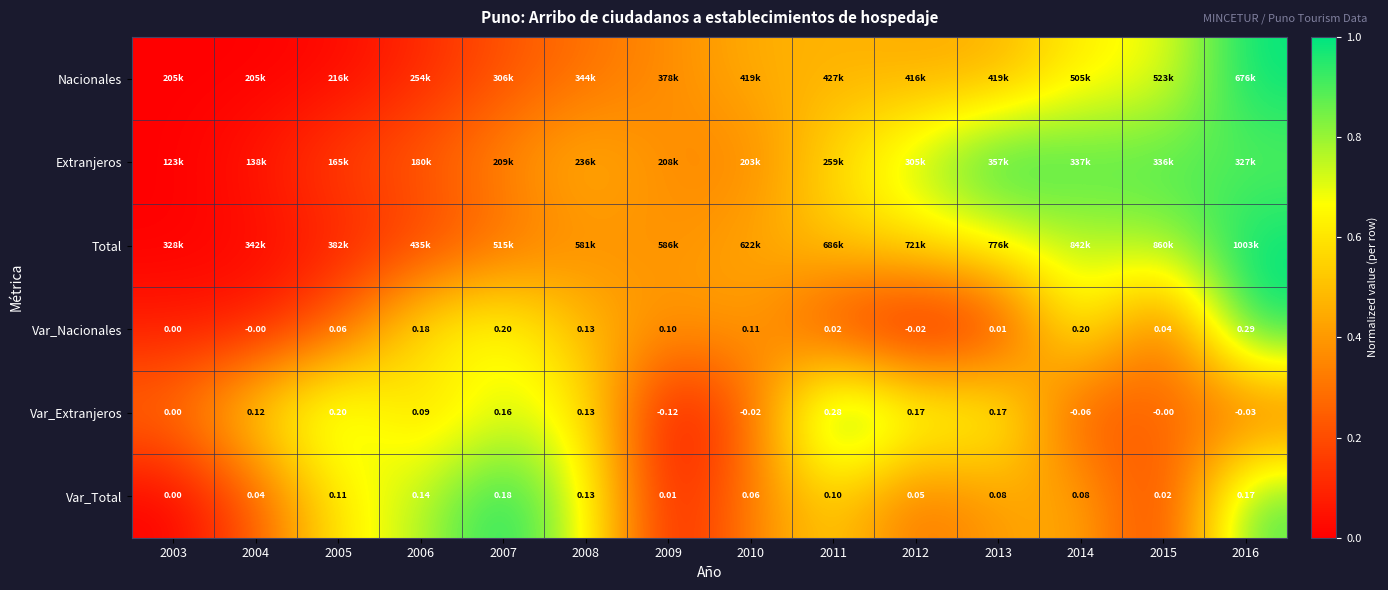

At which category is the sum across all series the highest?

2016